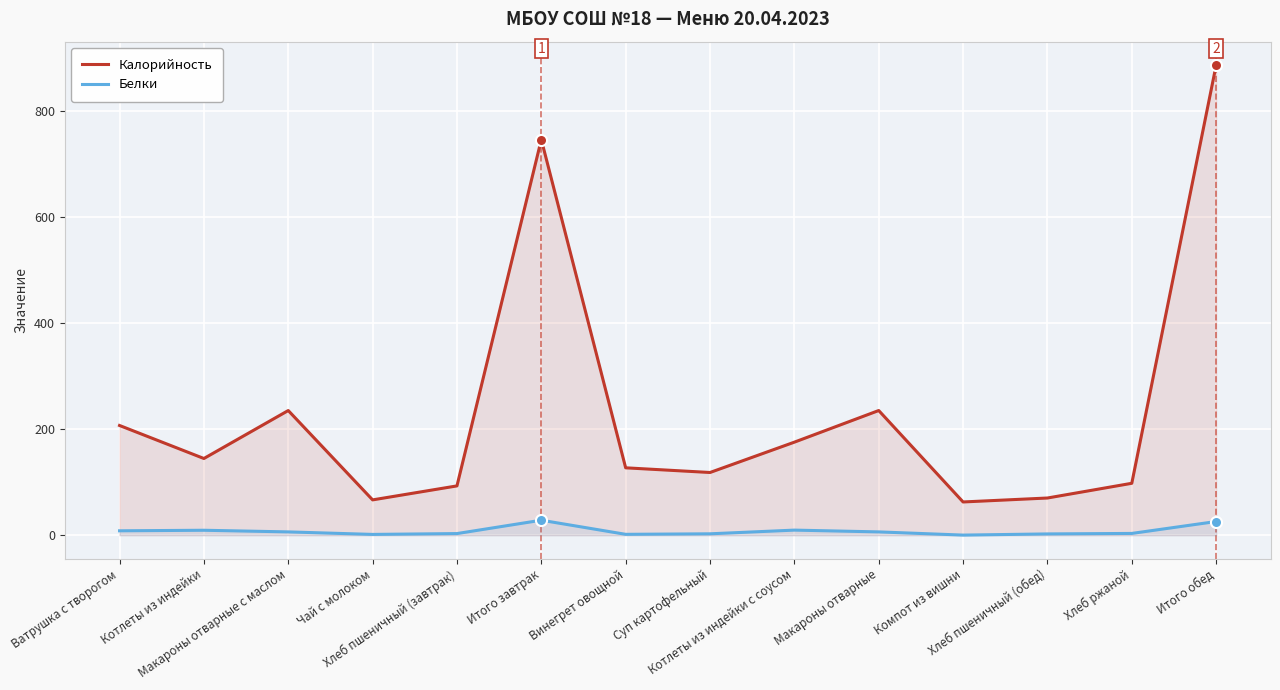

True or false: Белки has a value of 2.1 at Хлеб ржаной.

False